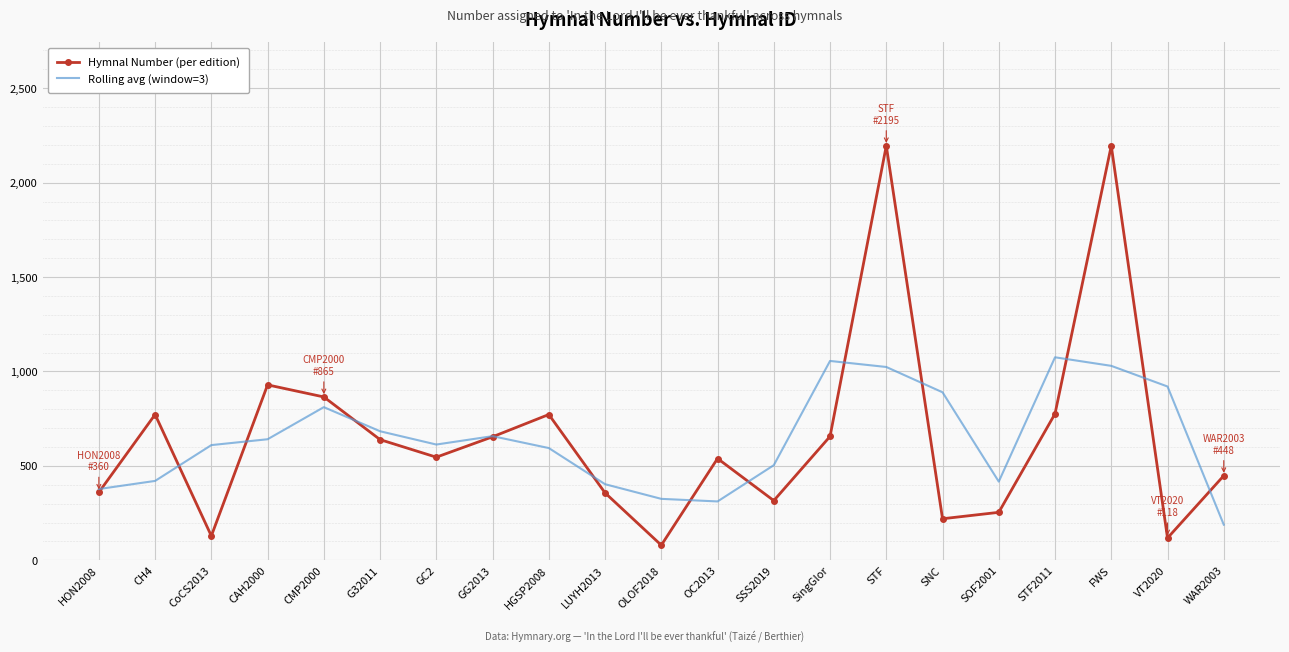

True or false: Hymnal Number (per edition) has more than 1 points higher than both neighbors.

True